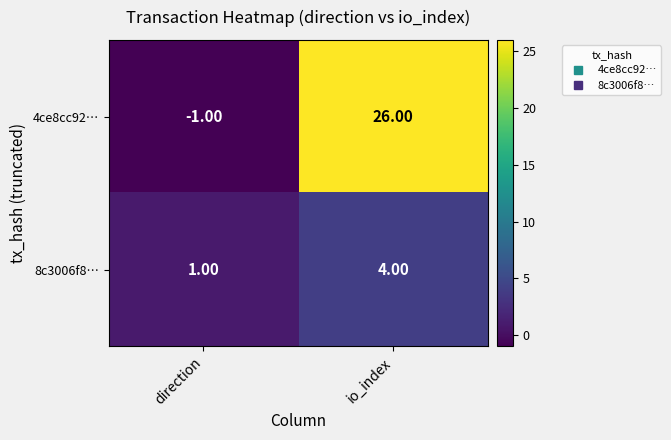

At which label is 4ce8cc92… closest to 12?

direction